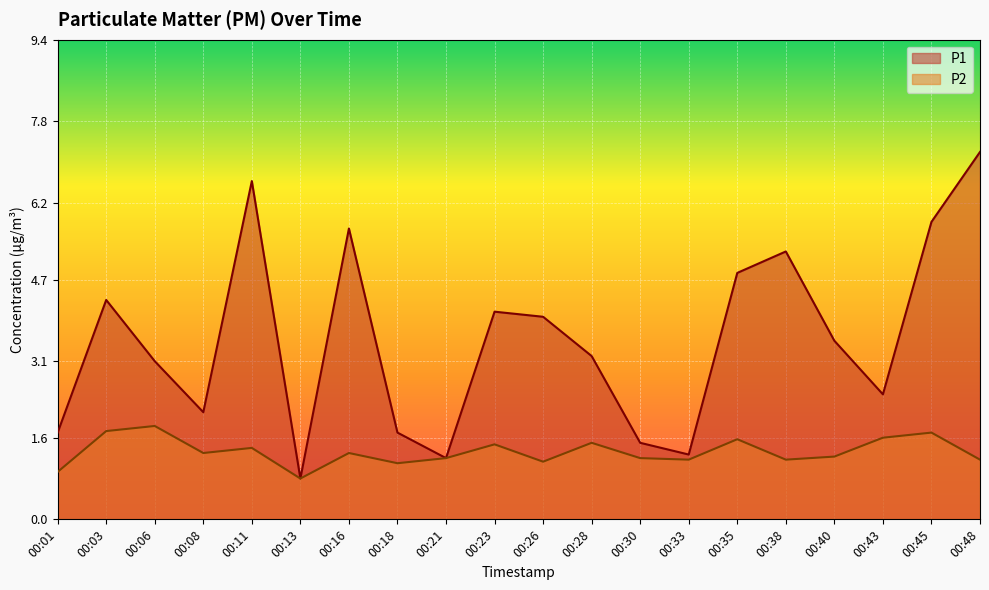

What is the approximate value of P1 at 00:38?

5.2